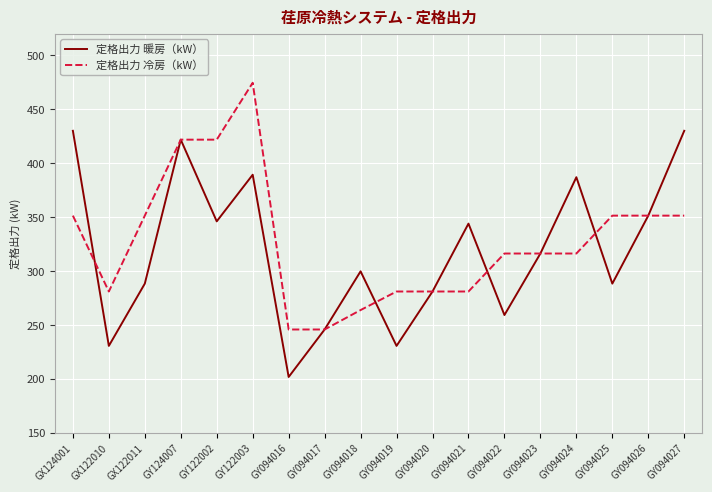

What position from the left is GY094023?

14